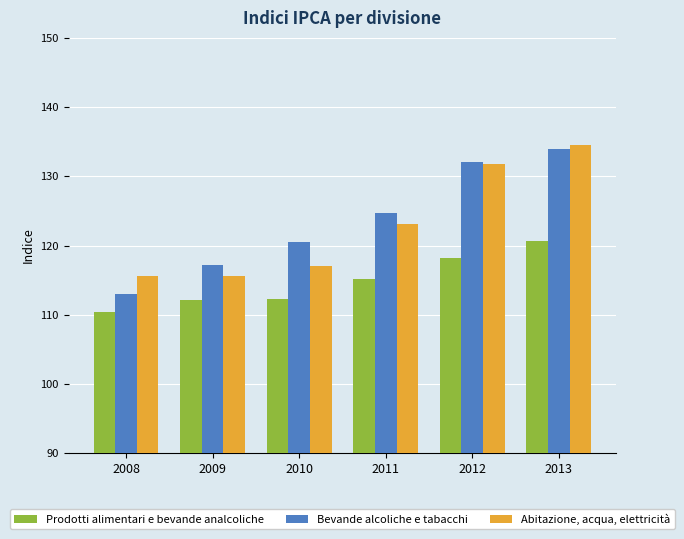

What is the difference between the maximum and minimum values in the Bevande alcoliche e tabacchi series?

20.9